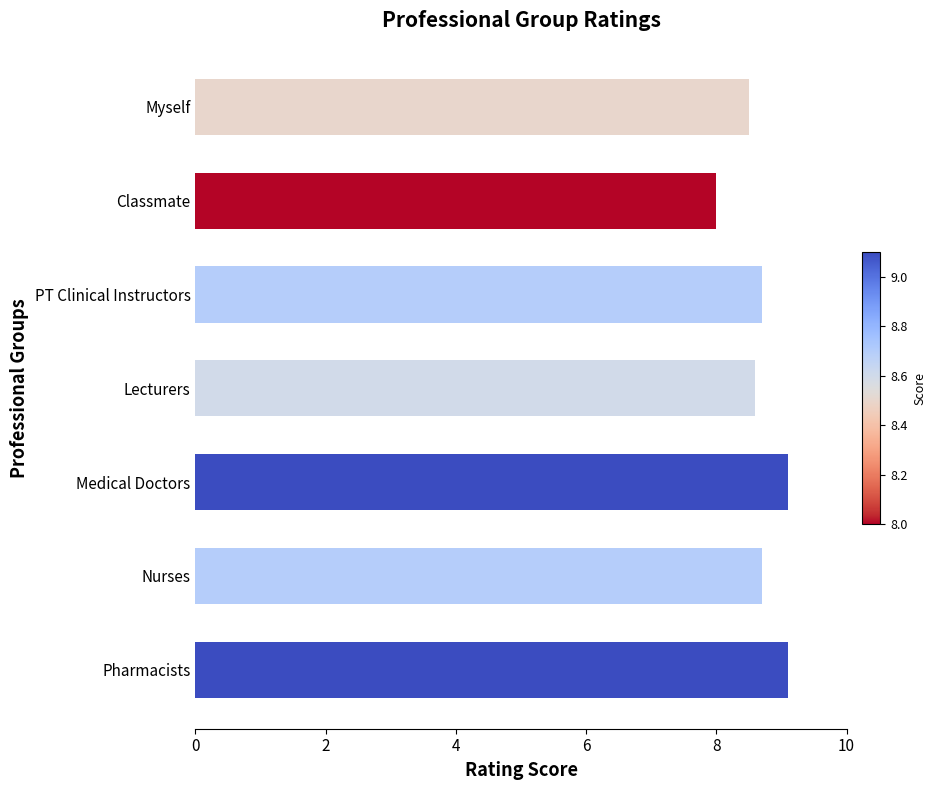

Approximately how many times larger is the value at Myself compared to Classmate?

1.1